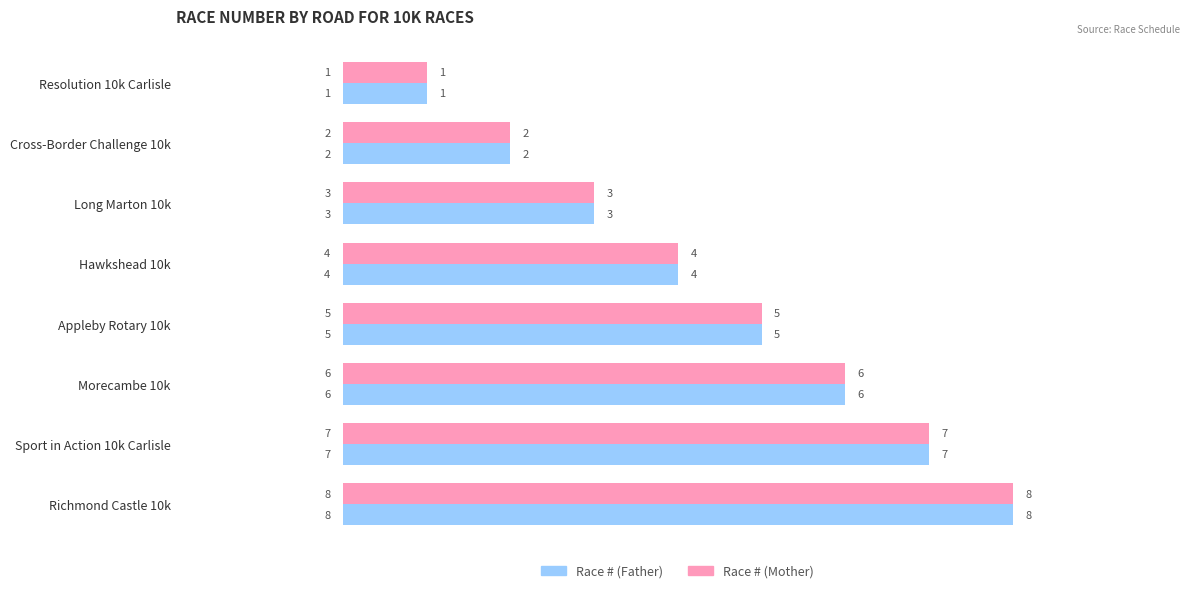

What is the maximum value shown in the chart?

8